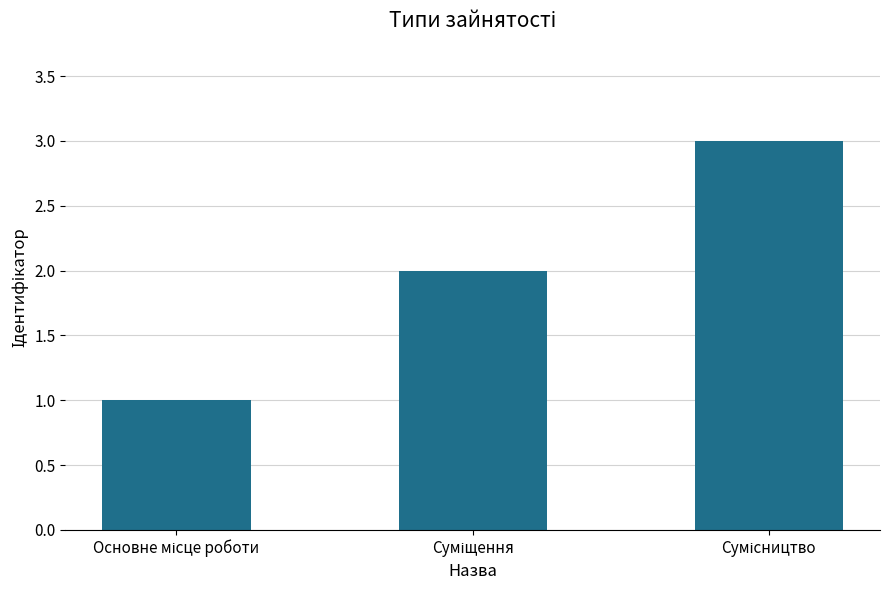

What is the sum of all values?

6